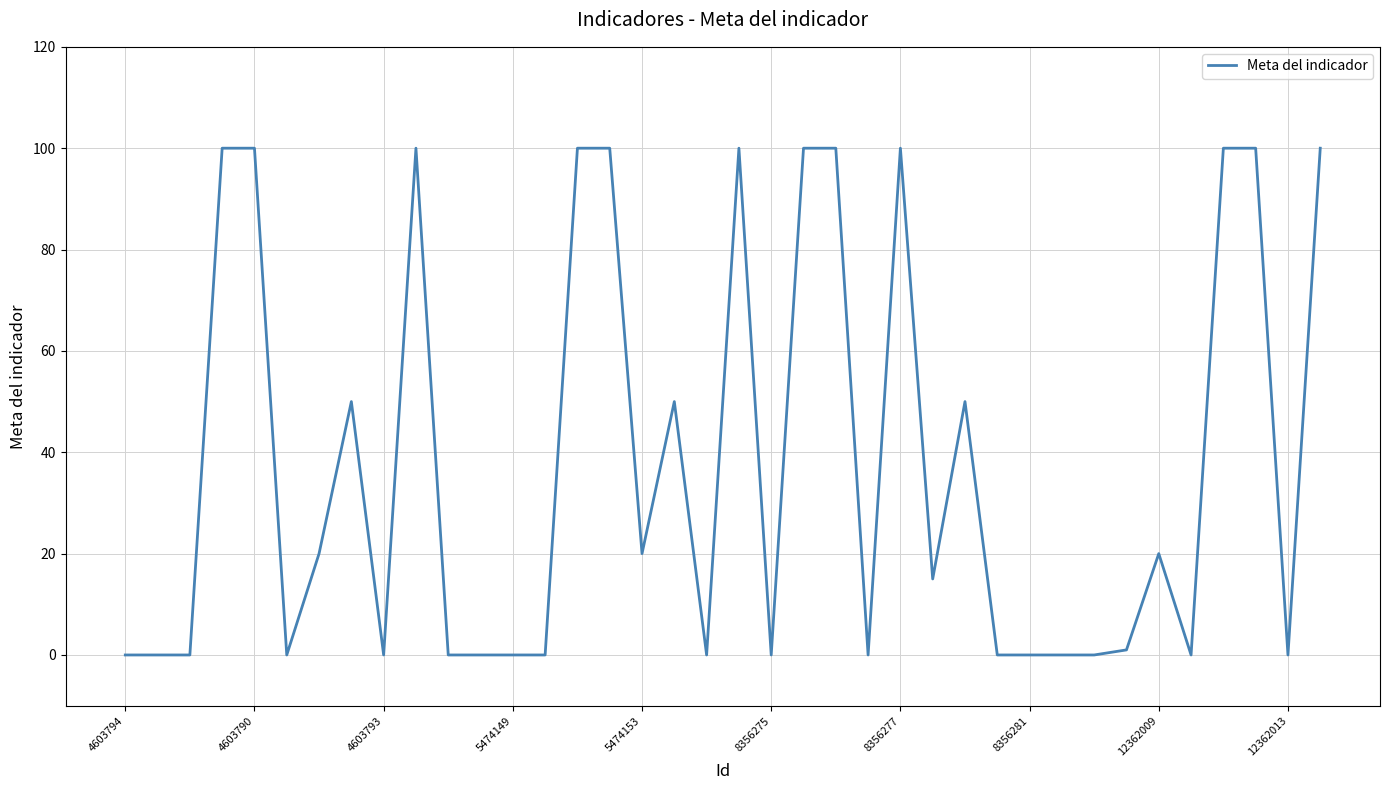

What is the average value?

38